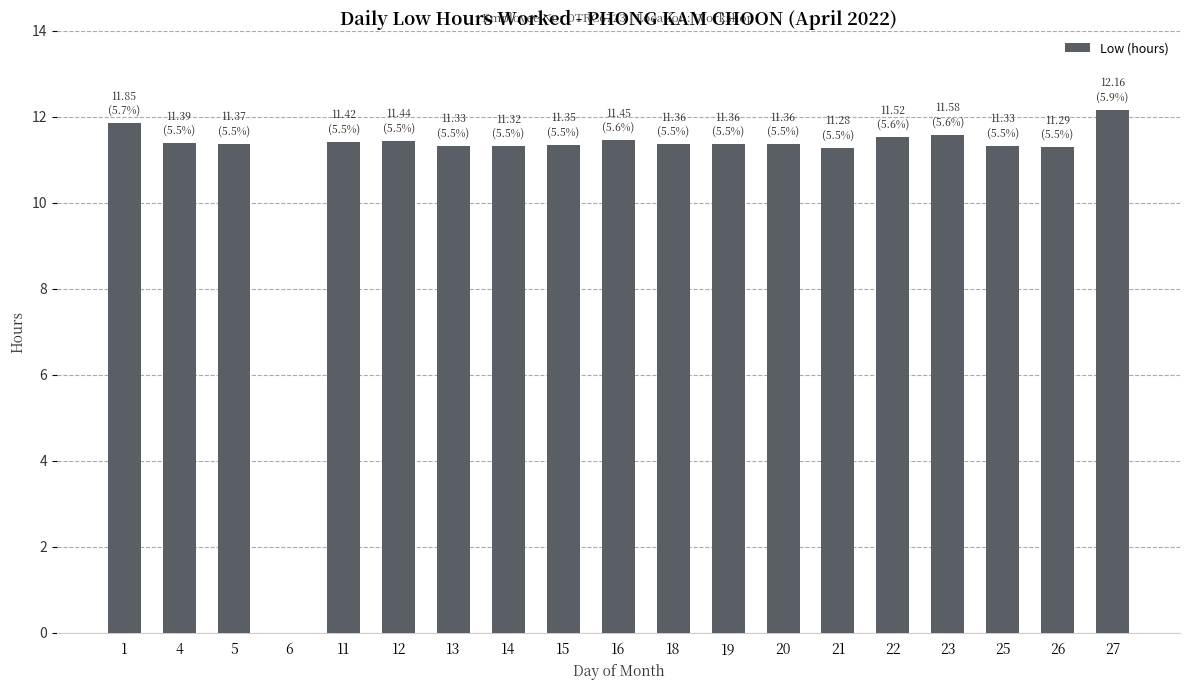

What is the ratio of the value at 13 to the value at 16?

1.0